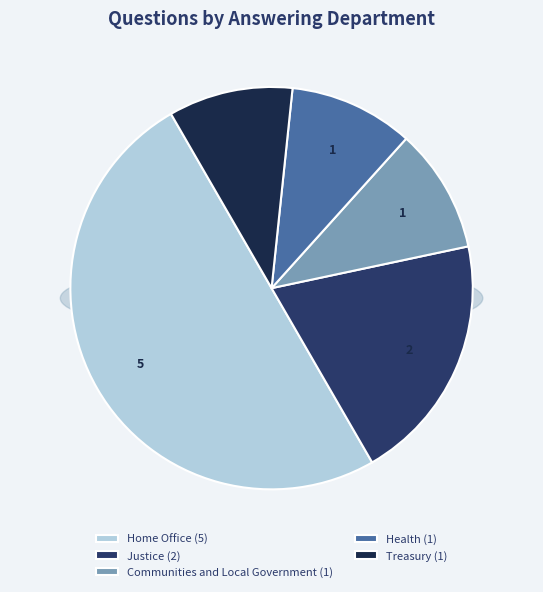

Does any single category account for the majority?

No